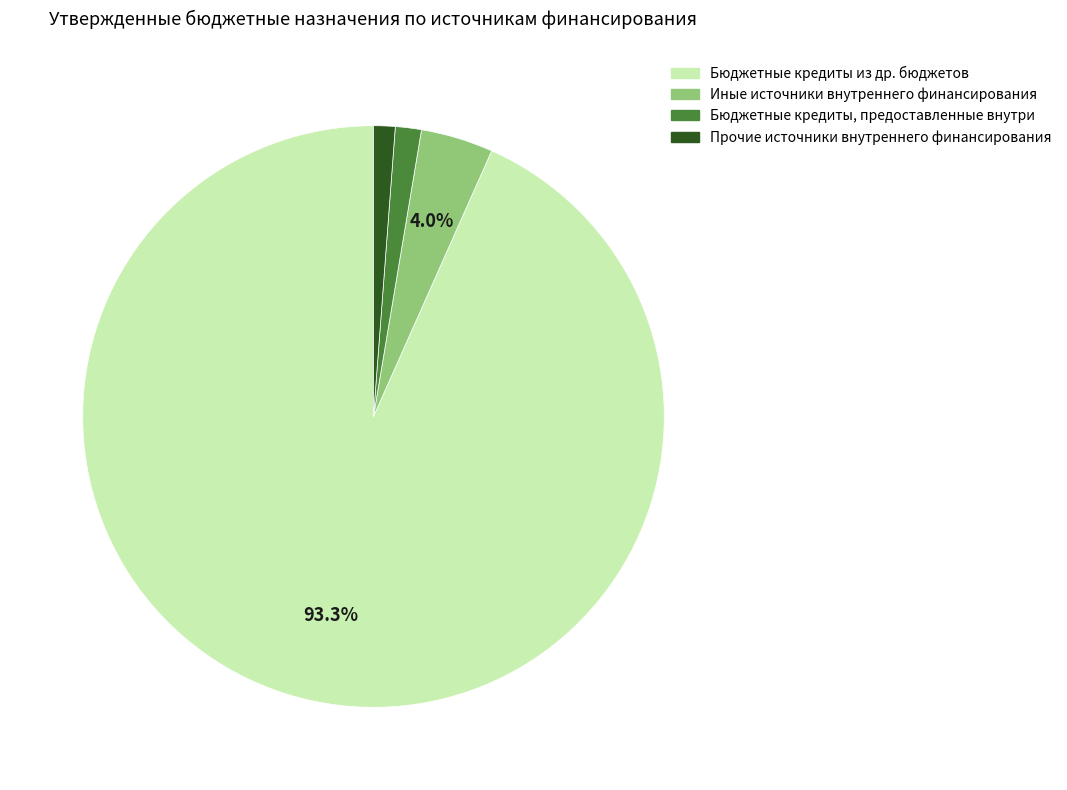

Is there any slice that represents more than half of the pie?

Yes